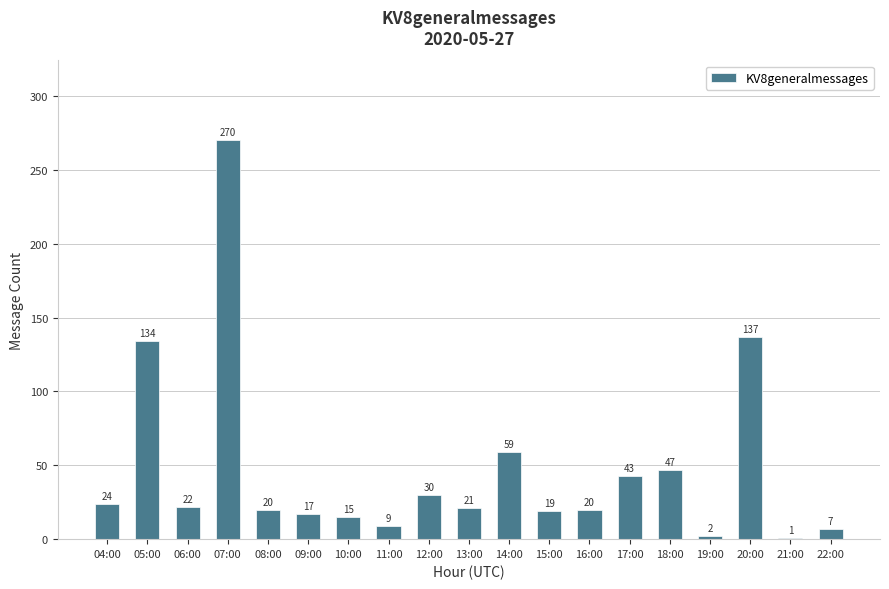

How many bars are there in total?

19